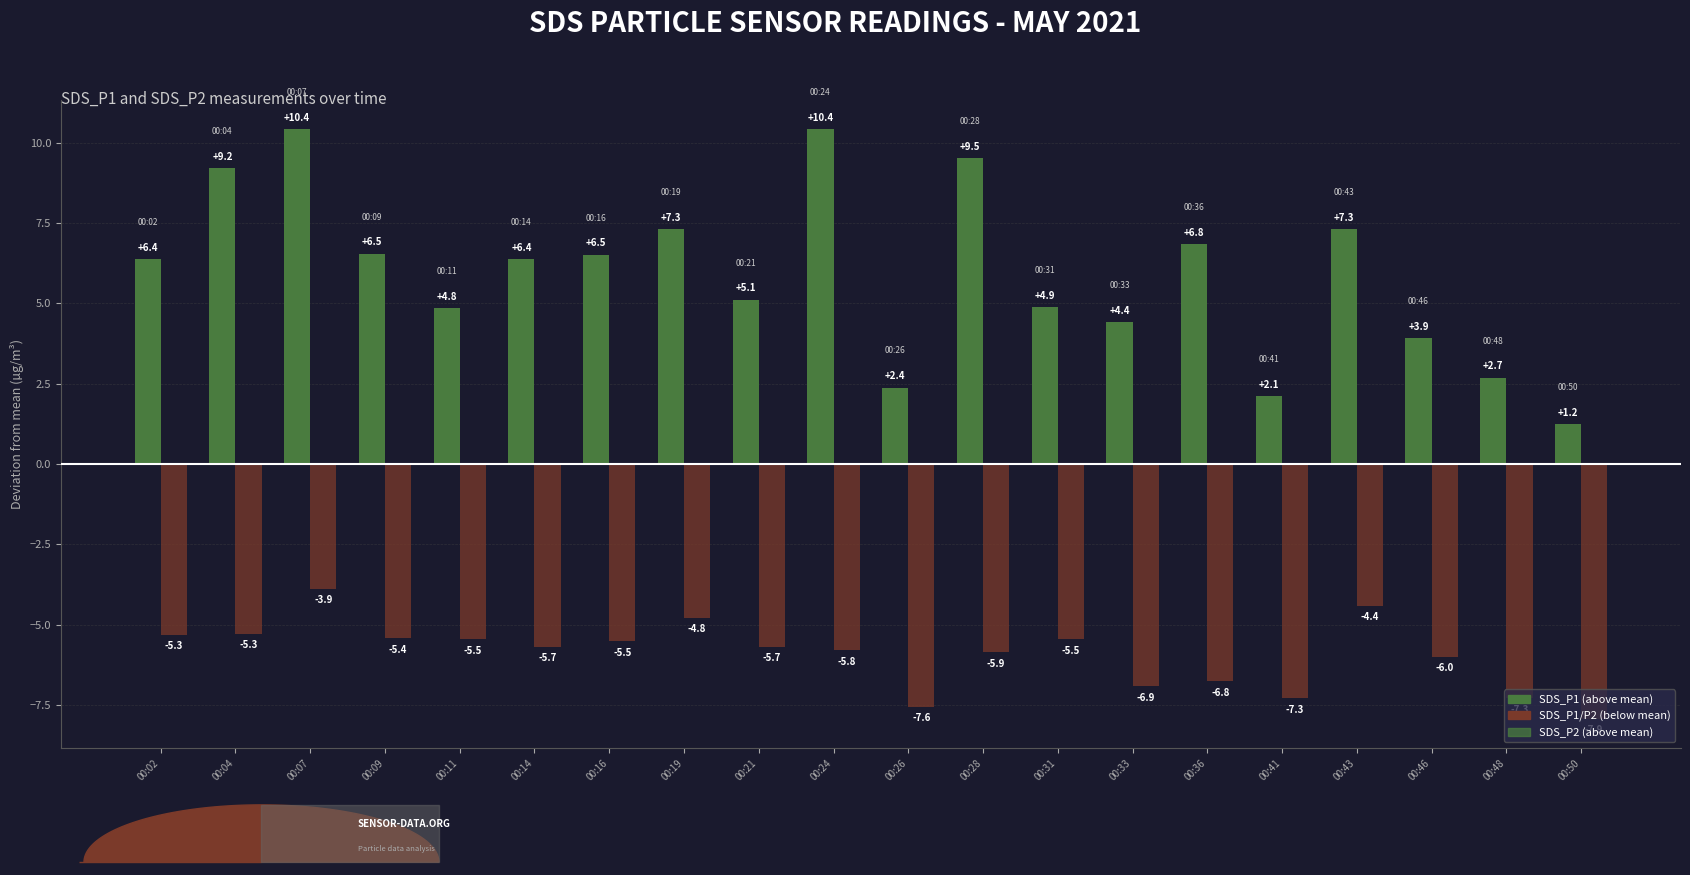

Rank the series by their maximum value, from highest to lowest.

SDS_P1, SDS_P2